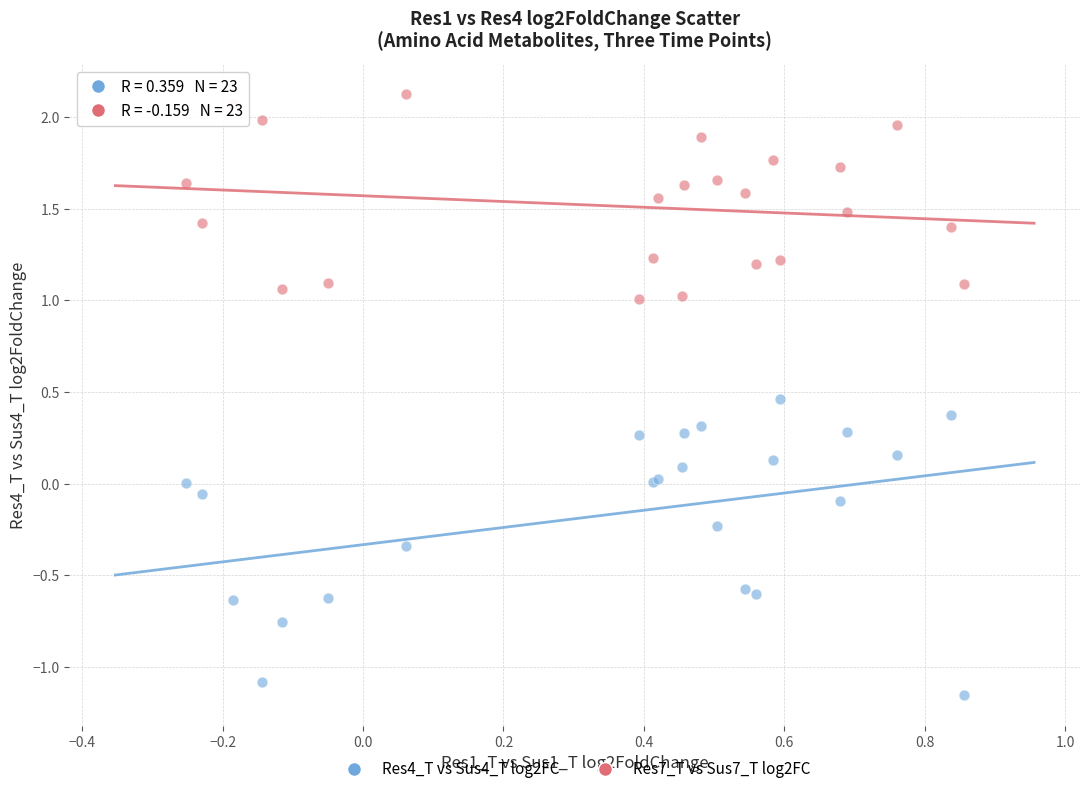

Which series reaches the maximum Y coordinate?

Res7_T vs Sus7_T log2FC